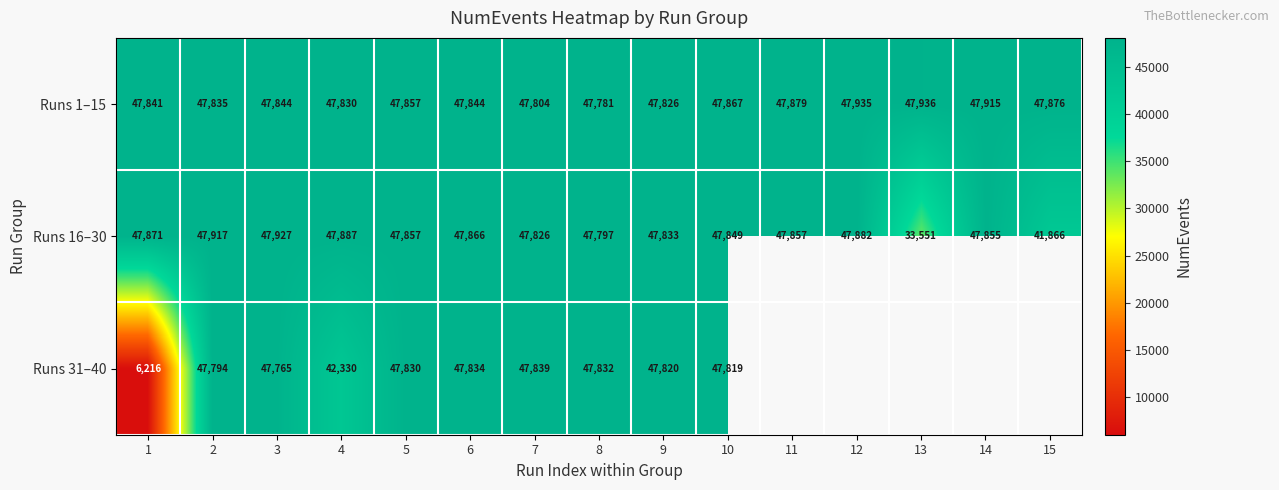

At which category is the sum across all series the highest?

2